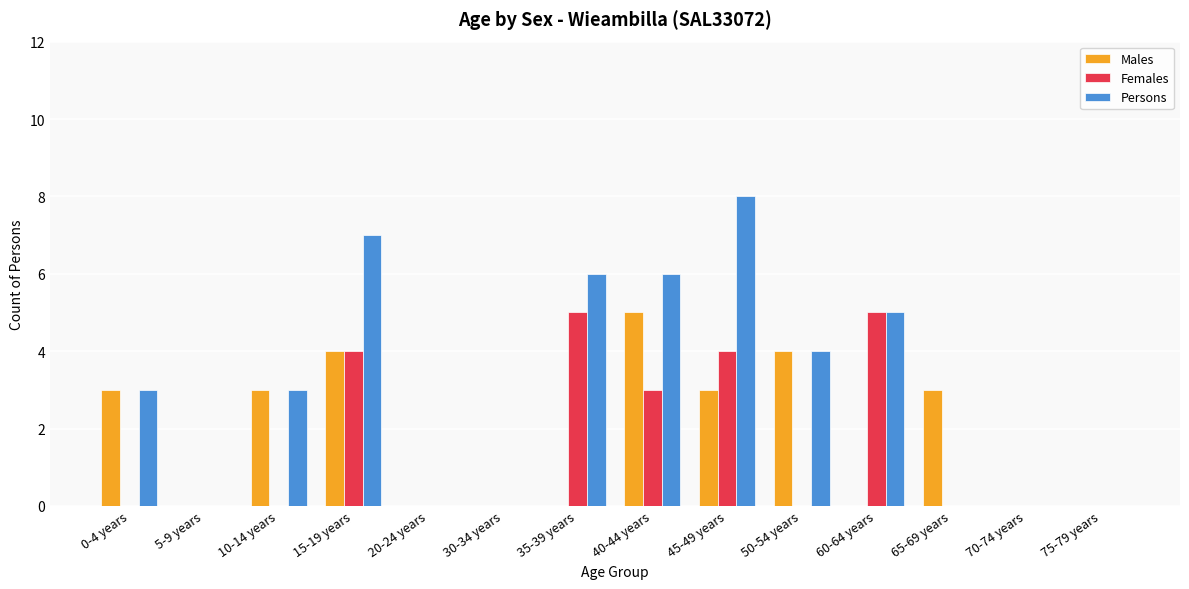

Which series has the widest spread of values?

Persons